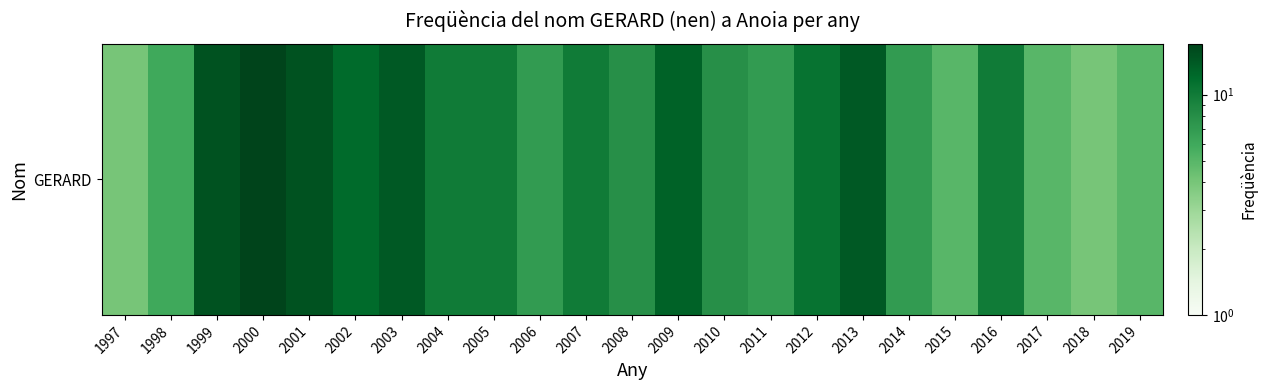

Reading left to right, extract all data points from this chart.

4	6	15	17	15	12	14	10	10	7	10	8	13	8	7	11	14	7	5	10	5	4	5